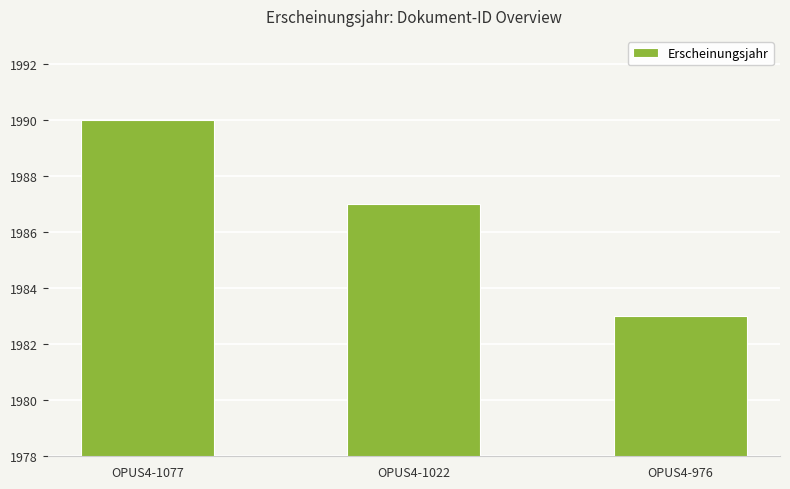

At which category does the chart reach its minimum across all series?

OPUS4-976